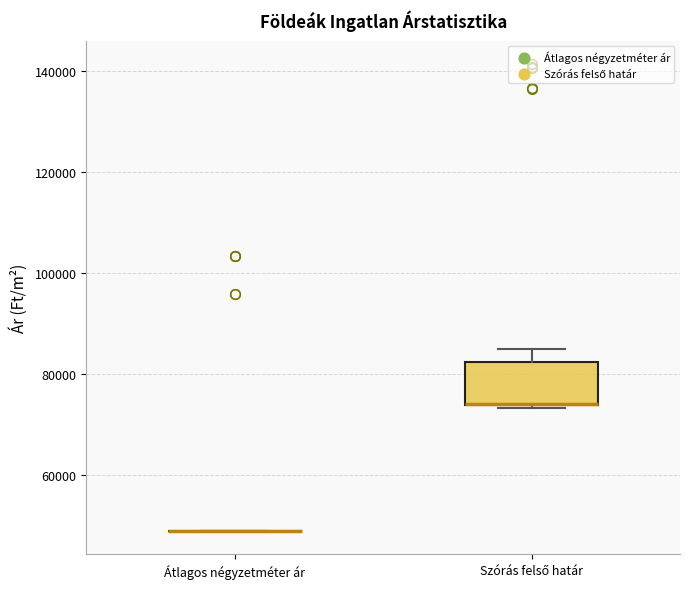

Reading left to right, read every box against the y-axis: the position of its median line, the range the box covers, and the ends of its whiskers. The values are not printed on the chart, so give them approximately, as read against the axis.

Átlagos négyzetméter ár: box collapsed to a line at 48000, whiskers 48000 to 48000
Szórás felső határ: median 74000 (drawn on the box's lower edge), box 74000 to 82000, whiskers 74000 to 86000